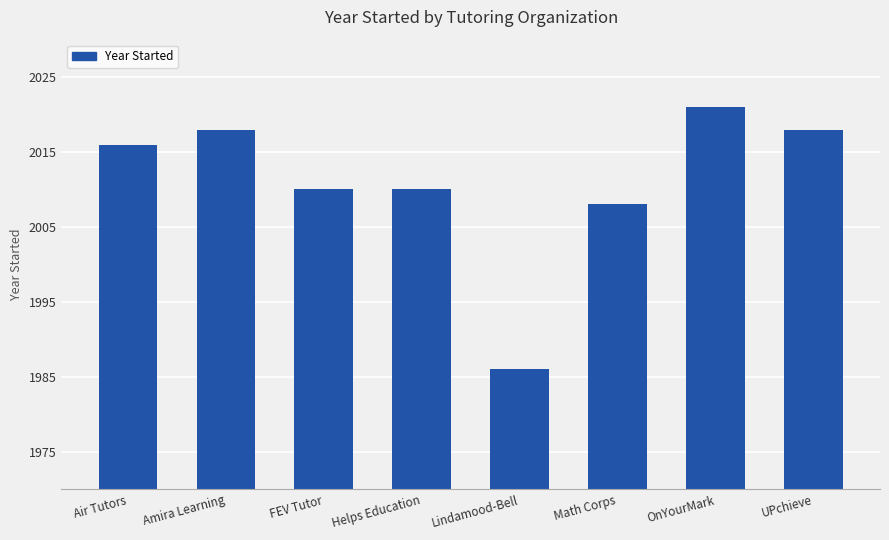

What is the difference between the maximum and minimum values?

35